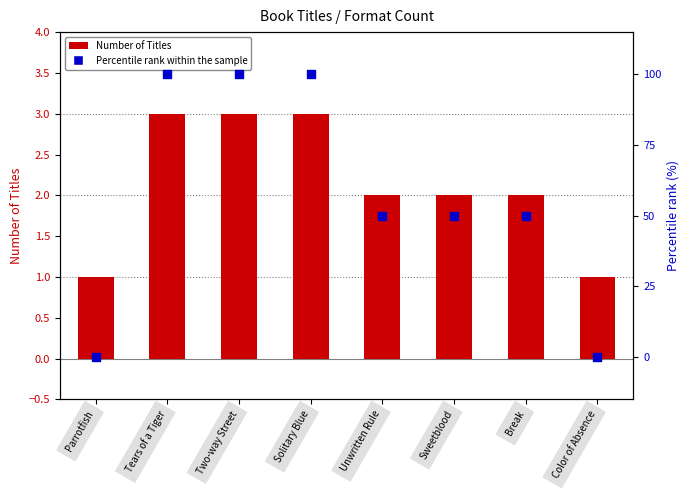

At which category is the sum across all series the highest?

Tears of a Tiger